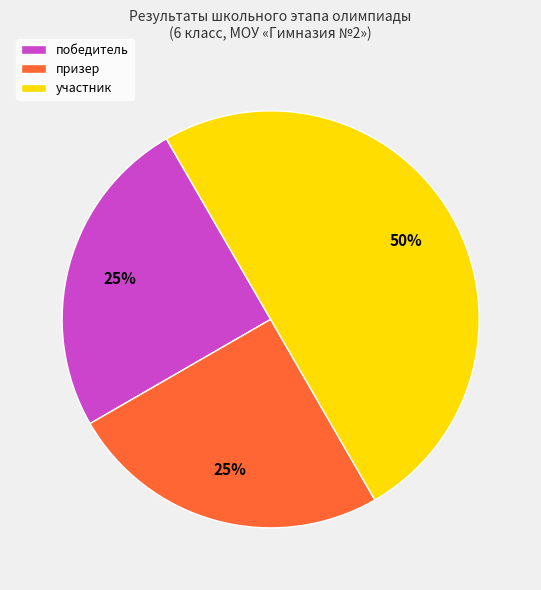

Does победитель represent more than half of the total?

No